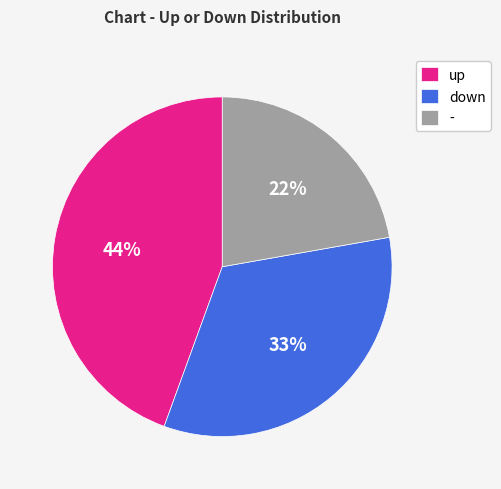

Does any single category account for the majority?

No